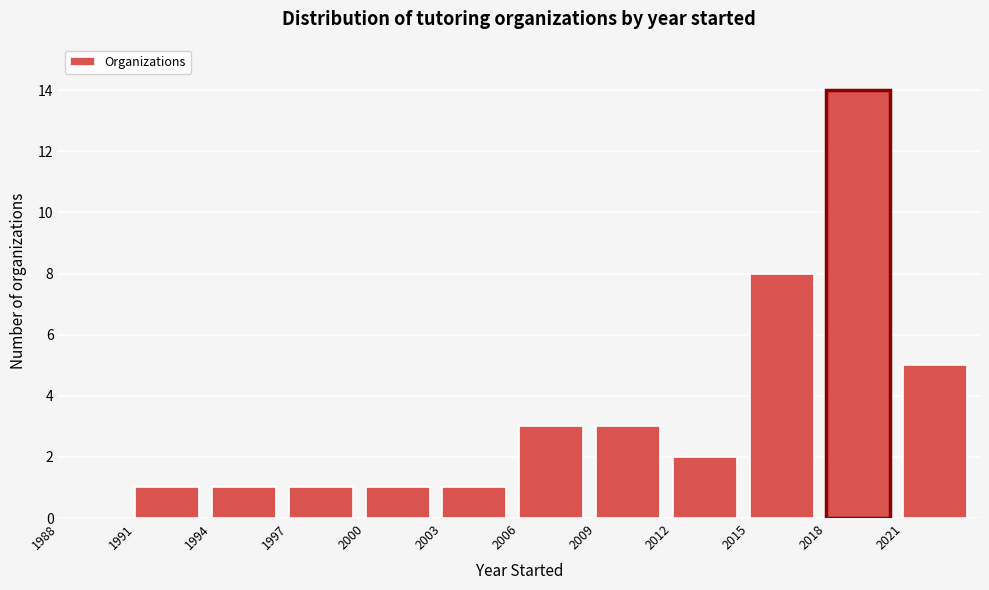

Over which range of the x-axis is the bar tallest?

2018 to 2021